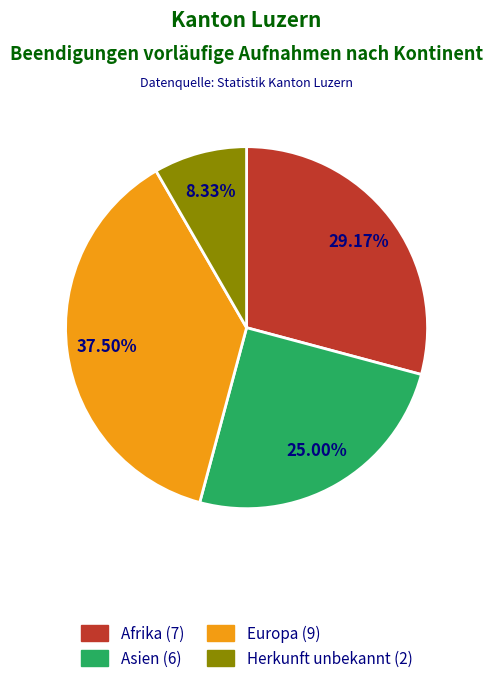

True or false: Afrika accounts for 29% of the total.

True